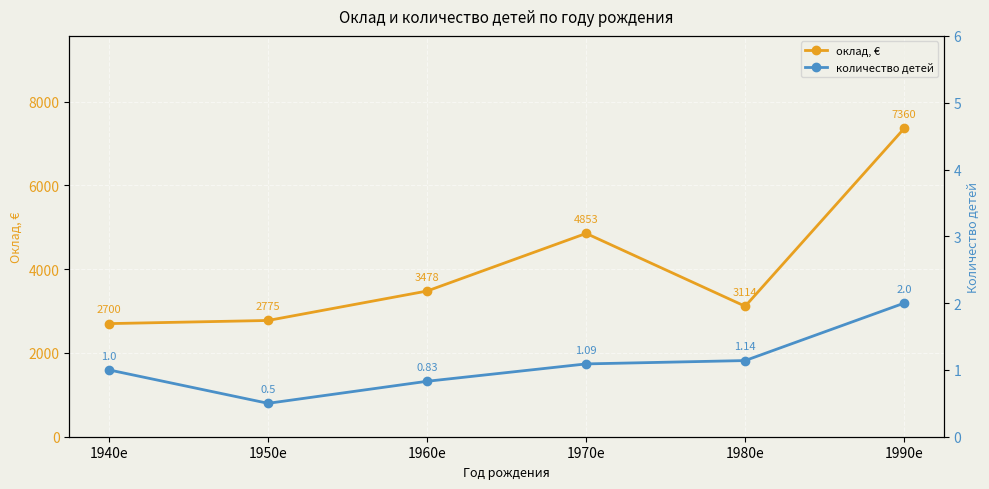

Rank the series by their maximum value, from highest to lowest.

оклад, €, количество детей